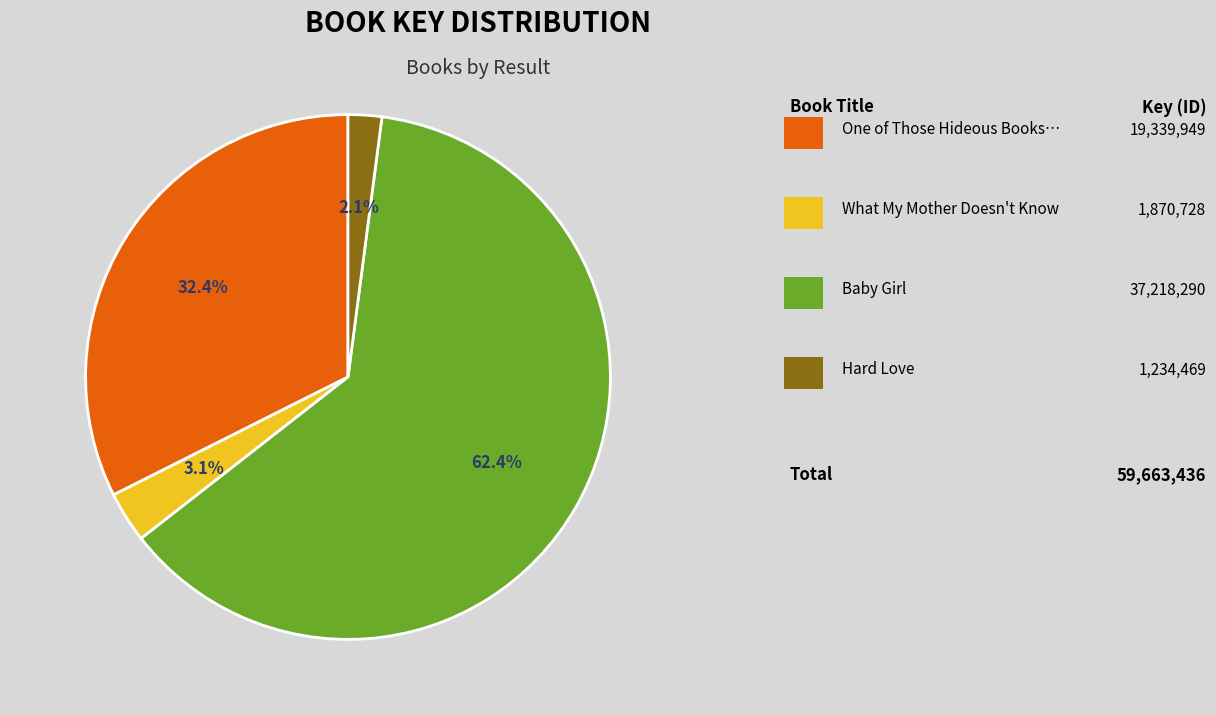

Is there a majority slice in this chart?

Yes